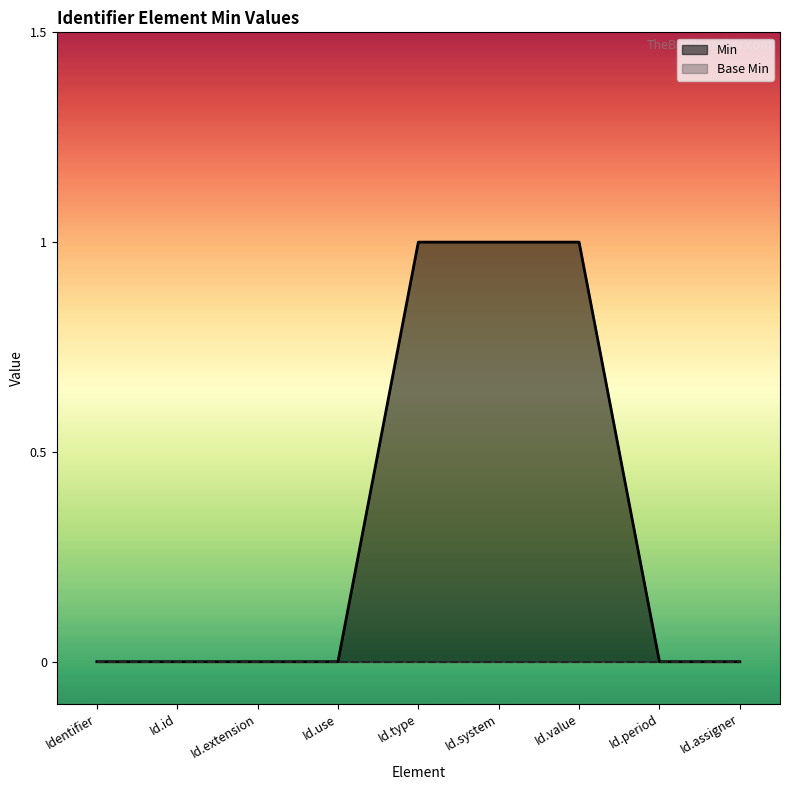

Does the chart have visible grid lines?

No